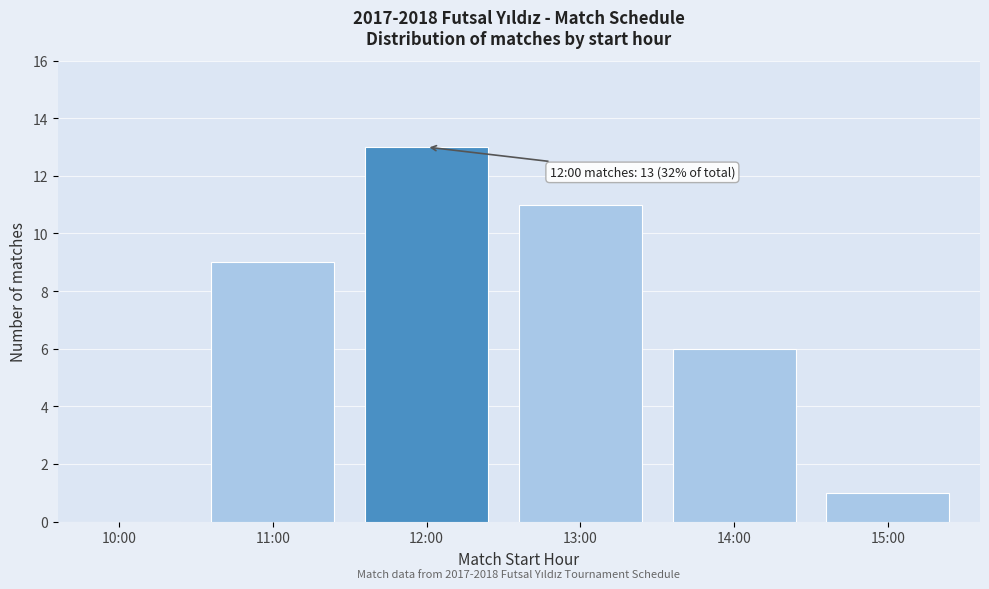

Reading right to left, what are all the values shown in this chart?

15:00=1	14:00=6	13:00=11	12:00=13	11:00=9	10:00=0